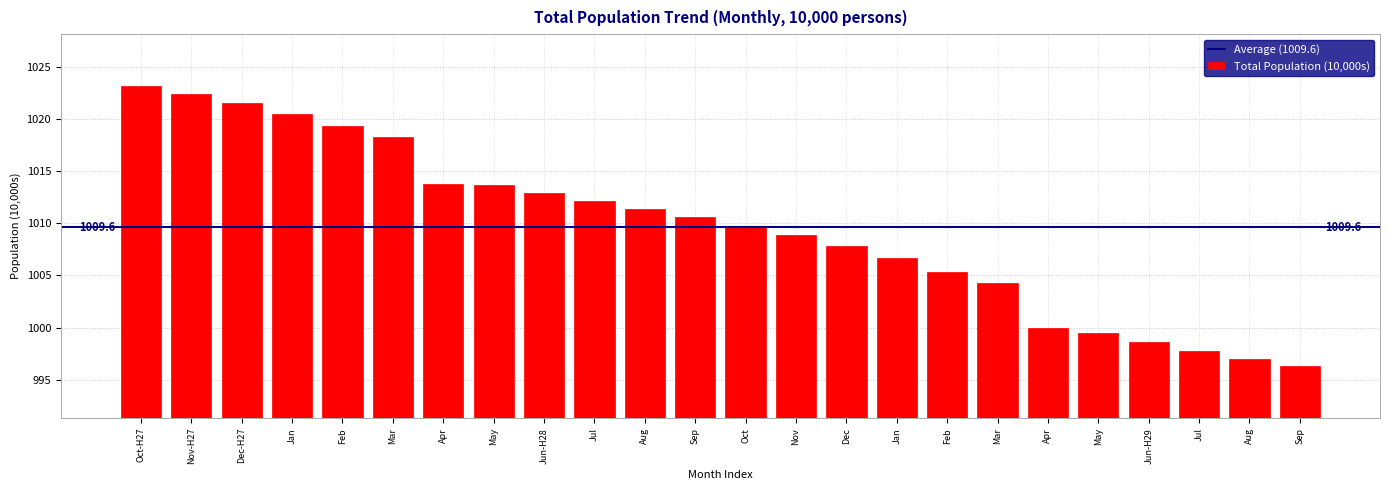

How many data points does each series have?

24